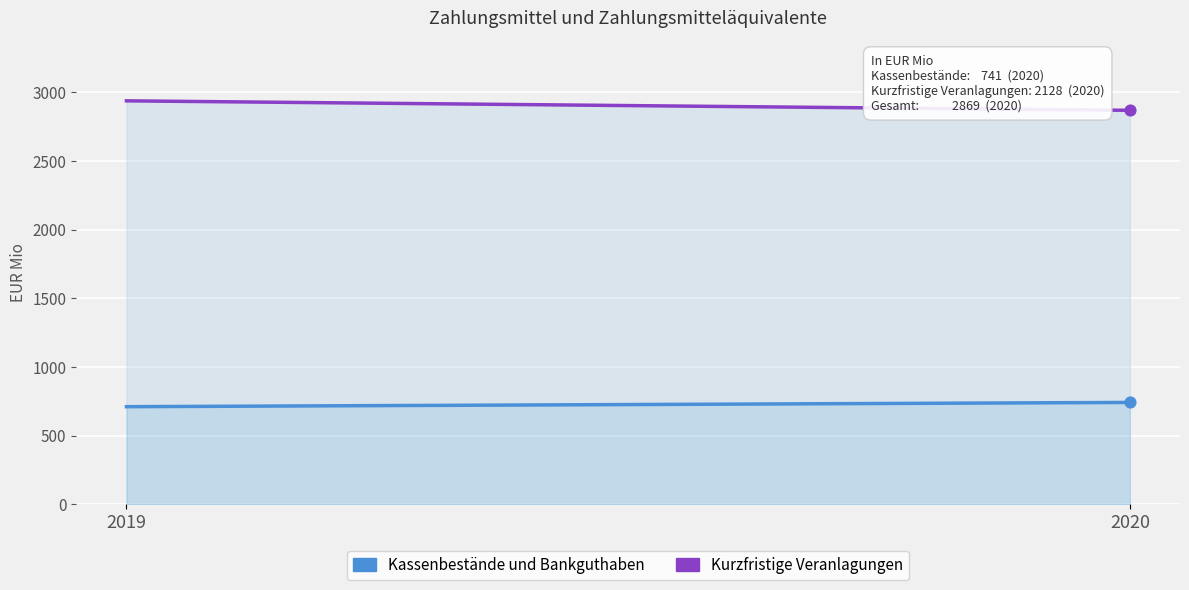

Which series has the largest total across all categories?

Kurzfristige Veranlagungen